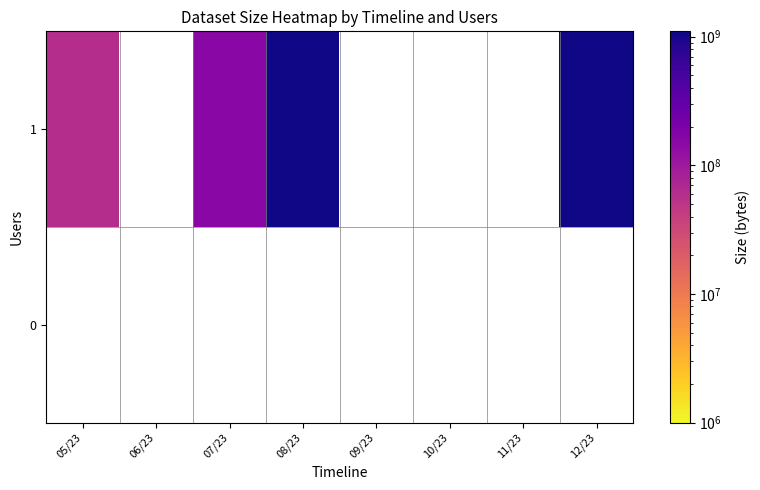

Is the value of row_0 at 05/23 greater than the value of row_1 at 11/23?

No